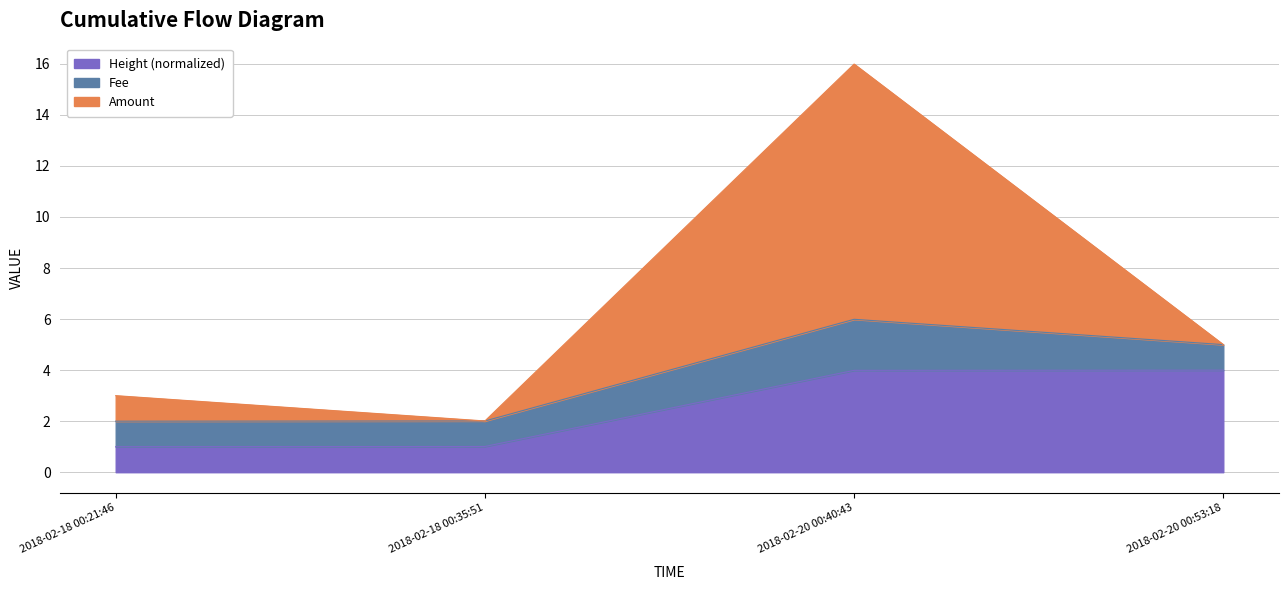

What is the sum of the Height_scaled values at 2018-02-18 00:35:51 and 2018-02-18 00:21:46?

2.0